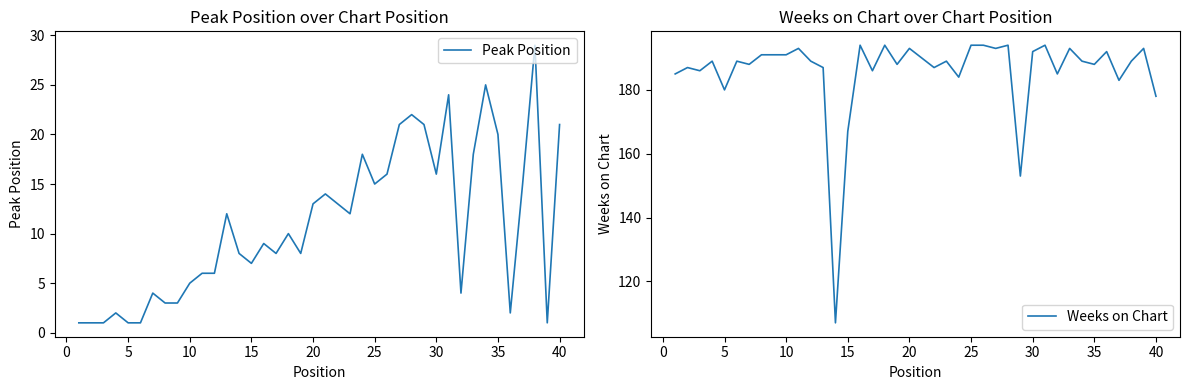

The Peak Position series shows 8 at 30. True or false?

False